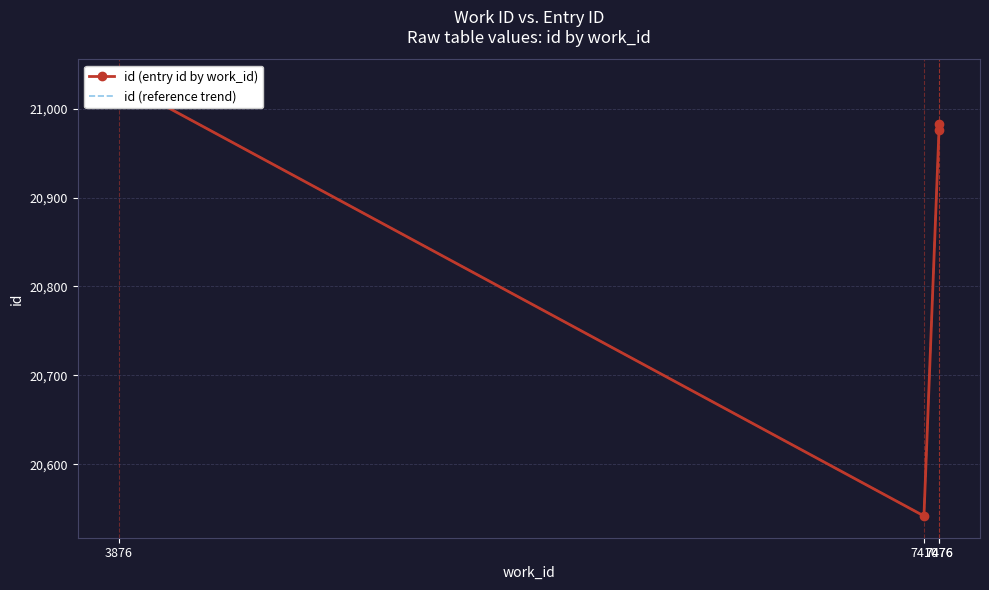

What is the difference between the second highest and minimum values in the id (reference trend) series?

441